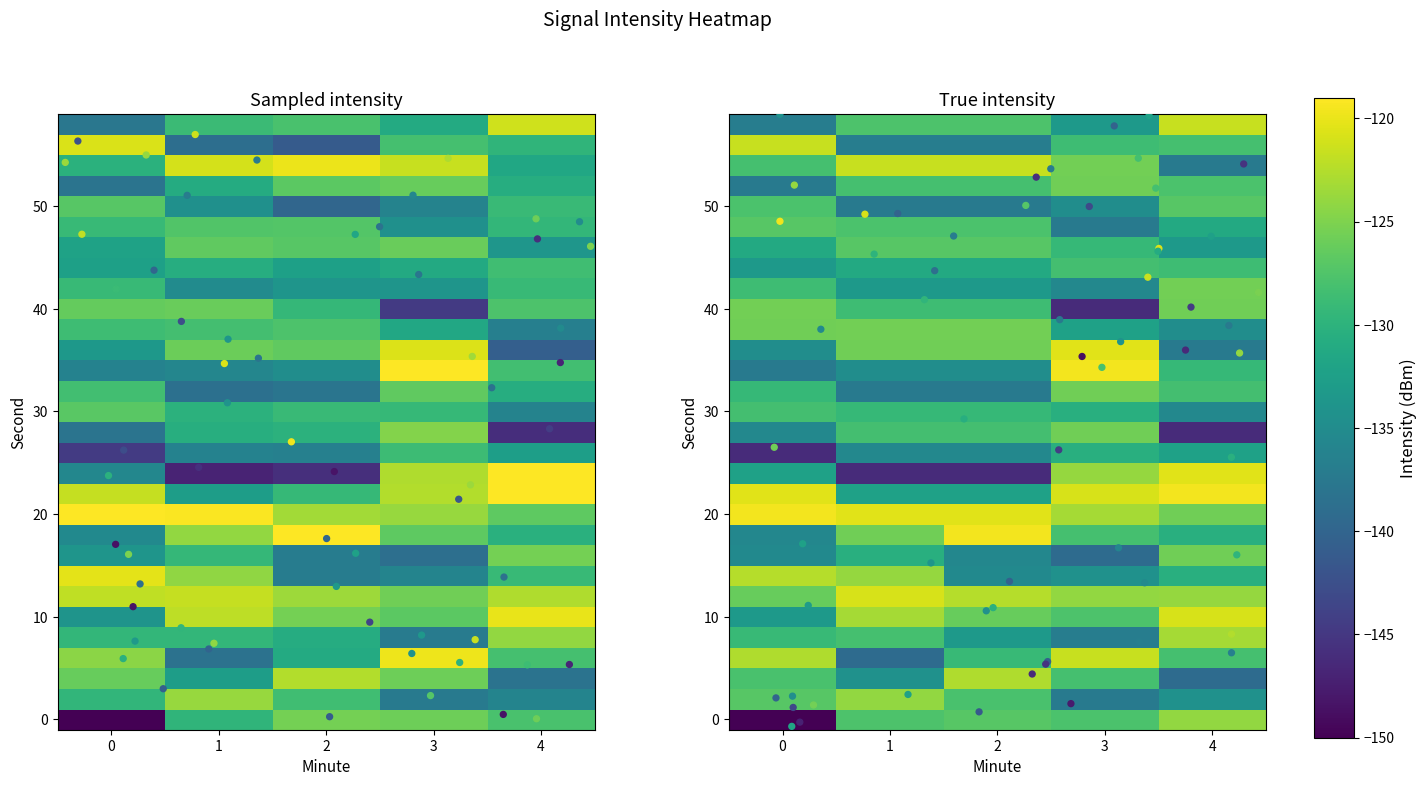

At which category is the sum across all series the highest?

4